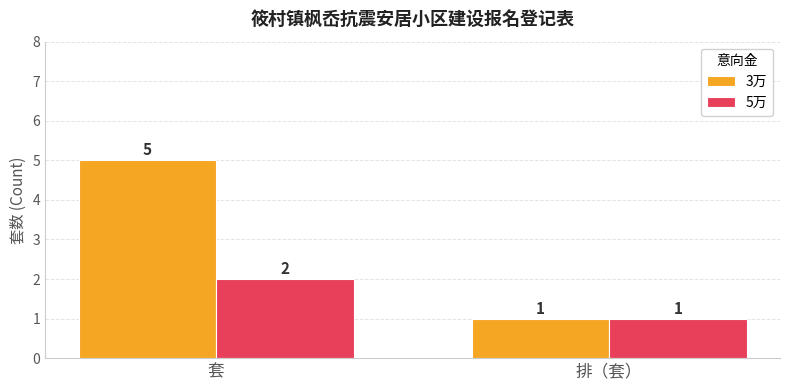

What is the difference between the 5万 values at 排（套） and 套?

1